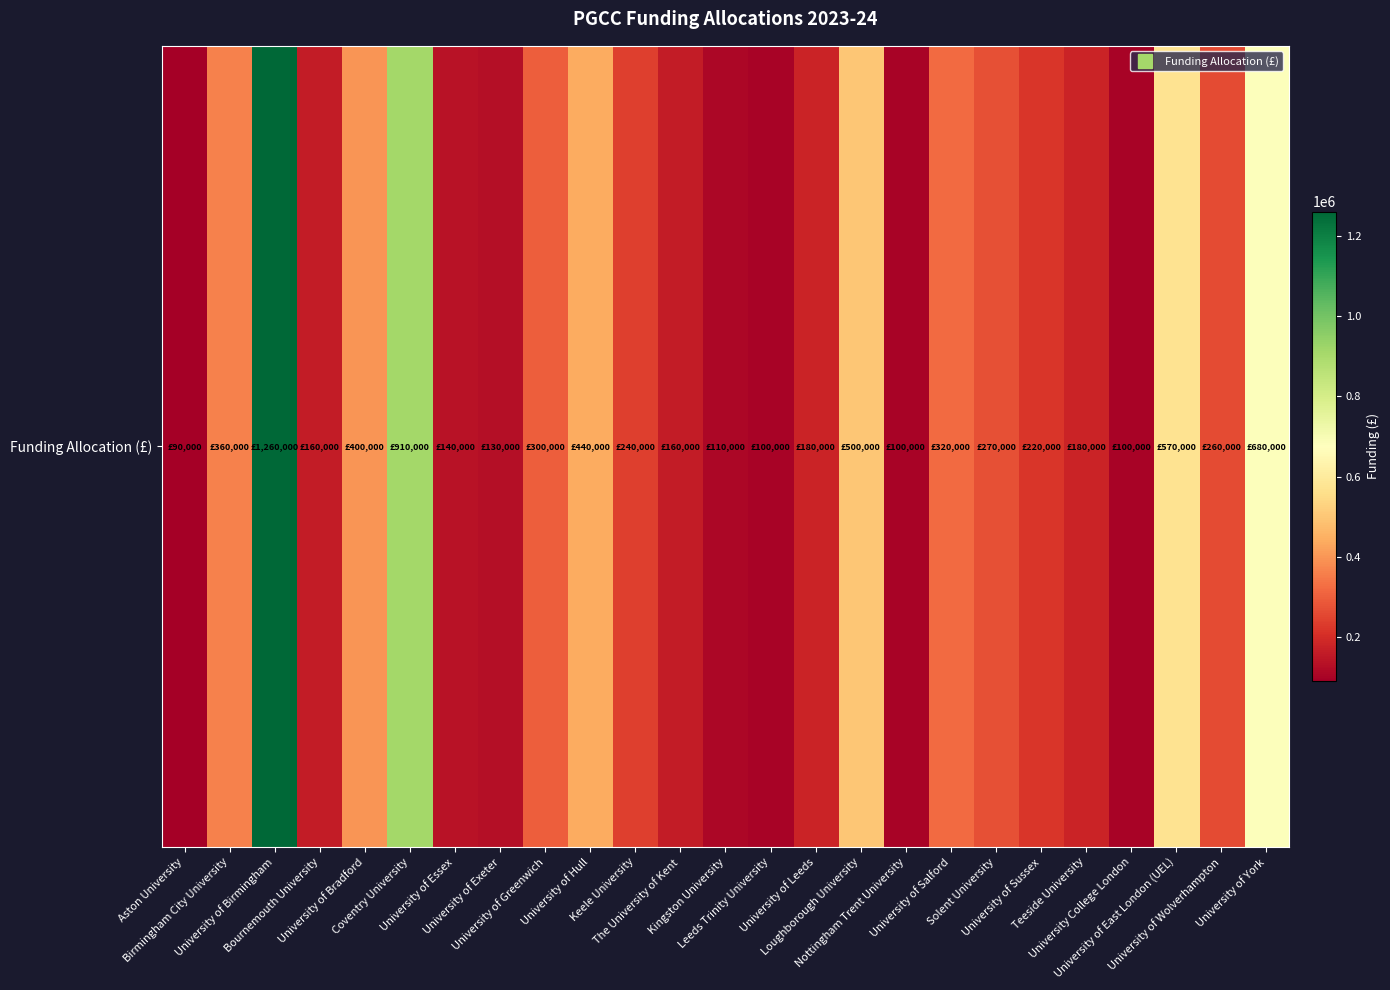

Reading left to right, transcribe all the data shown in this chart.

Aston University=90000	Birmingham City University=360000	University of Birmingham=1260000	Bournemouth University=160000	University of Bradford=400000	Coventry University=910000	University of Essex=140000	University of Exeter=130000	University of Greenwich=300000	University of Hull=440000	Keele University=240000	The University of Kent=160000	Kingston University=110000	Leeds Trinity University=100000	University of Leeds=180000	Loughborough University=500000	Nottingham Trent University=100000	University of Salford=320000	Solent University=270000	University of Sussex=220000	Teeside University=180000	University College London=100000	University of East London (UEL)=570000	University of Wolverhampton=260000	University of York=680000